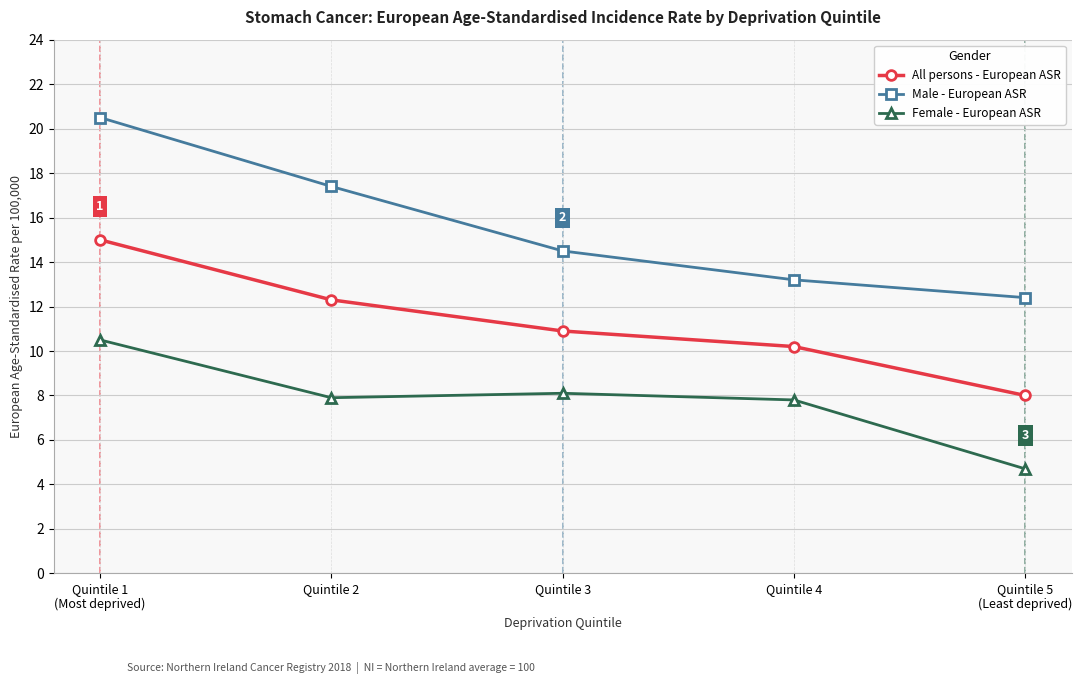

How many lines are shown in the chart?

3